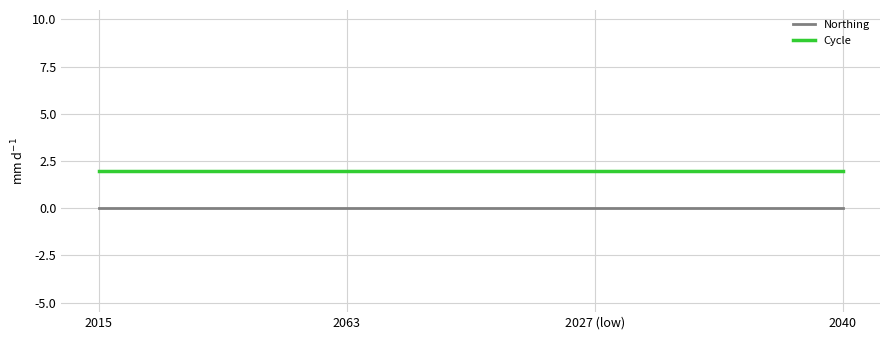

How many categories are shown in the chart?

4